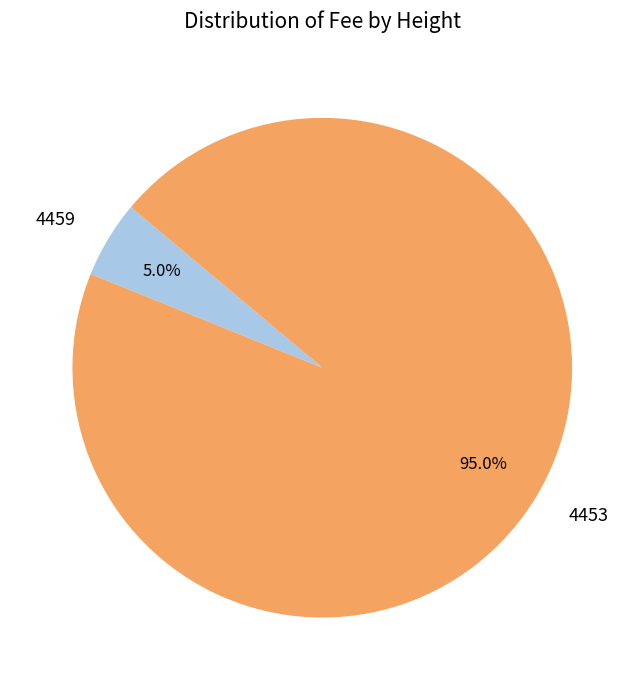

To the nearest percent, what portion does 4459 represent?

5%